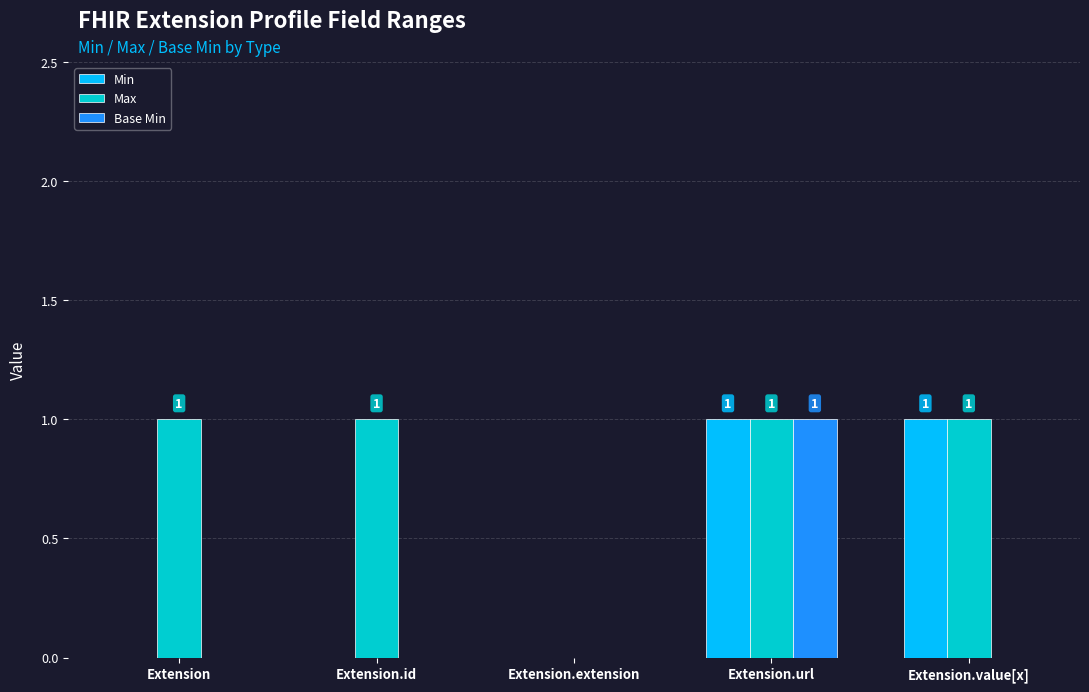

What is the total value across all series at Extension.url?

3